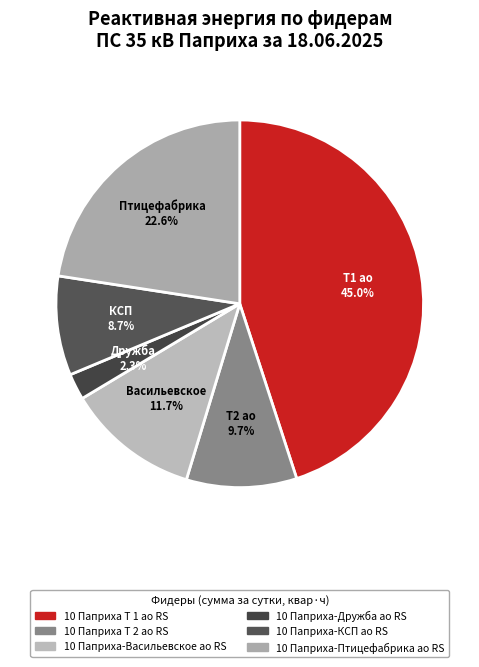

What percentage is the 10 Паприха-Птицефабрика ао RS slice, to the nearest percent?

23%